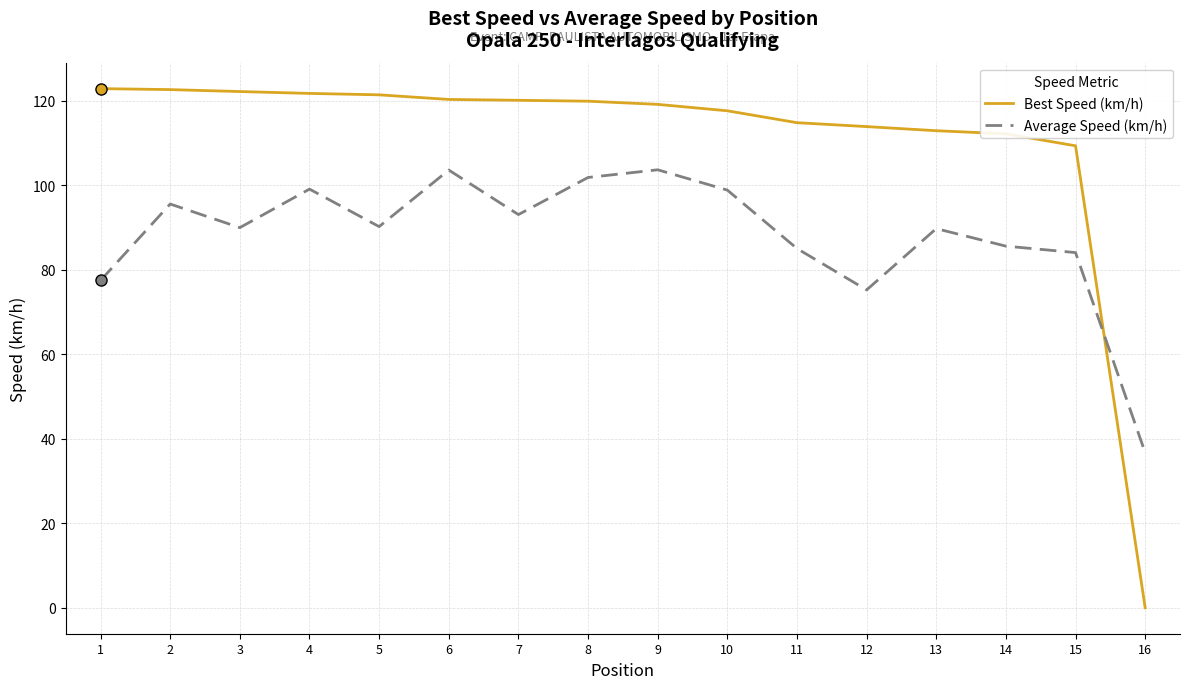

What is the sum of the Best Speed (km/h) values at 7 and 14?

232.3